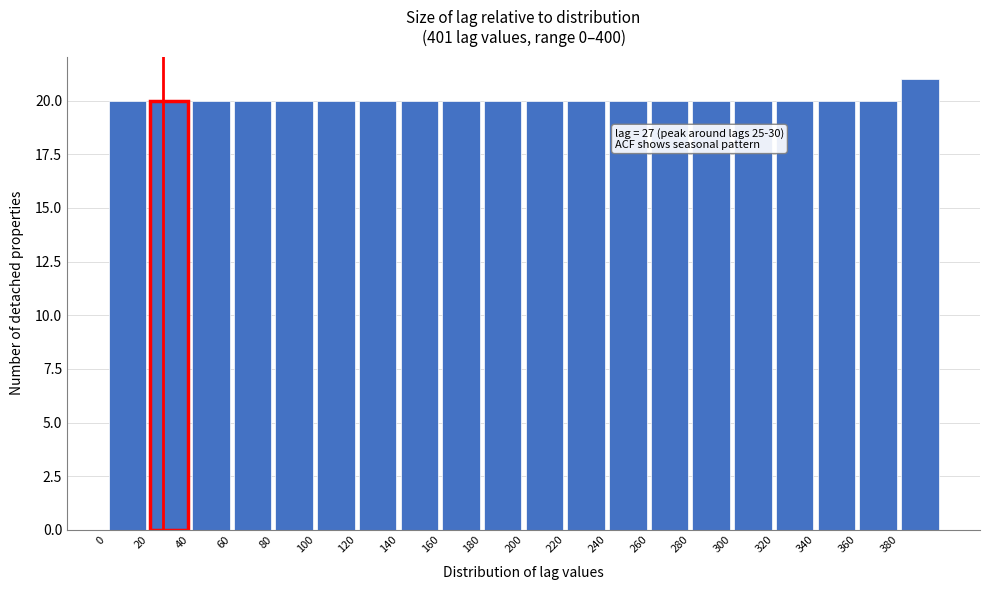

Which range on the x-axis has the tallest bar?

380 to 400